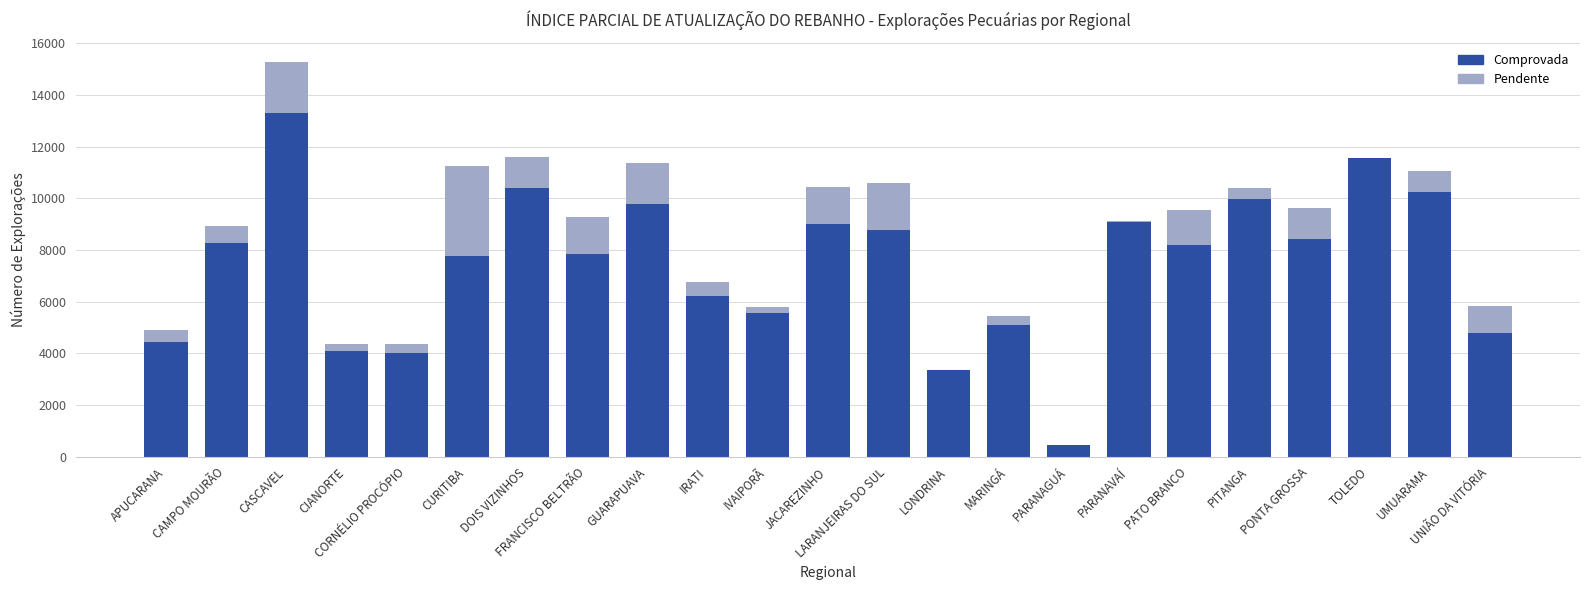

Is it true that Comprovada equals 9980 at PITANGA?

True